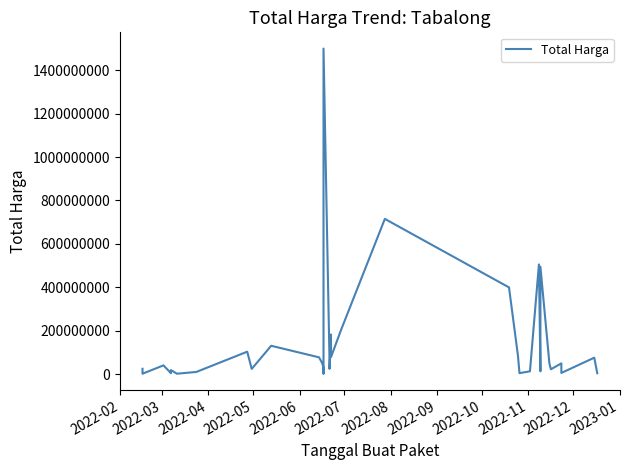

Count the number of categories in the chart.

40